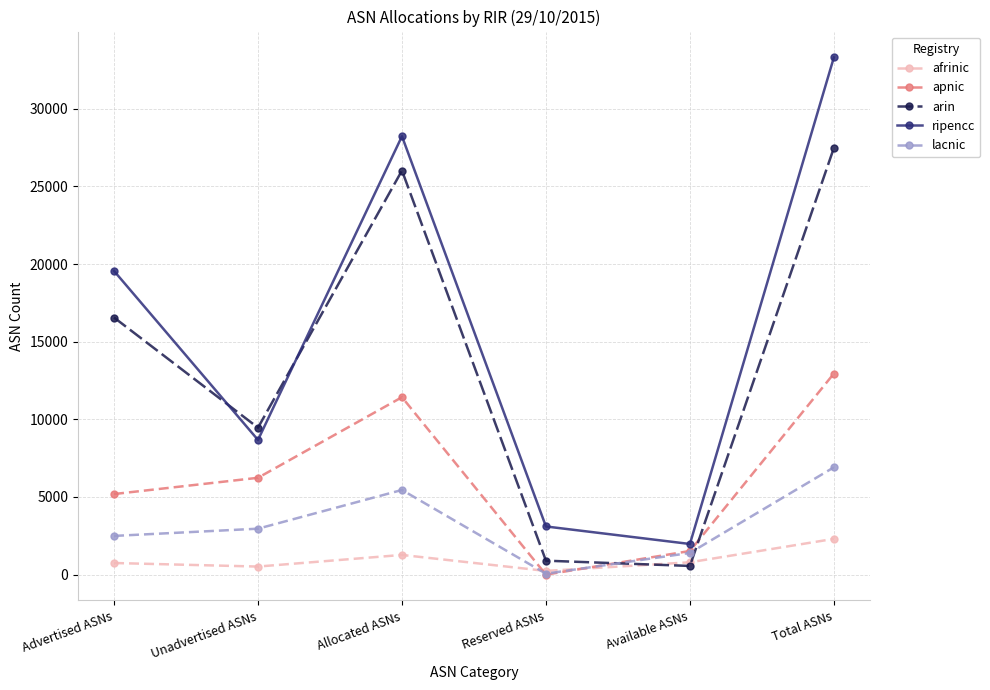

Count the number of categories in the chart.

6